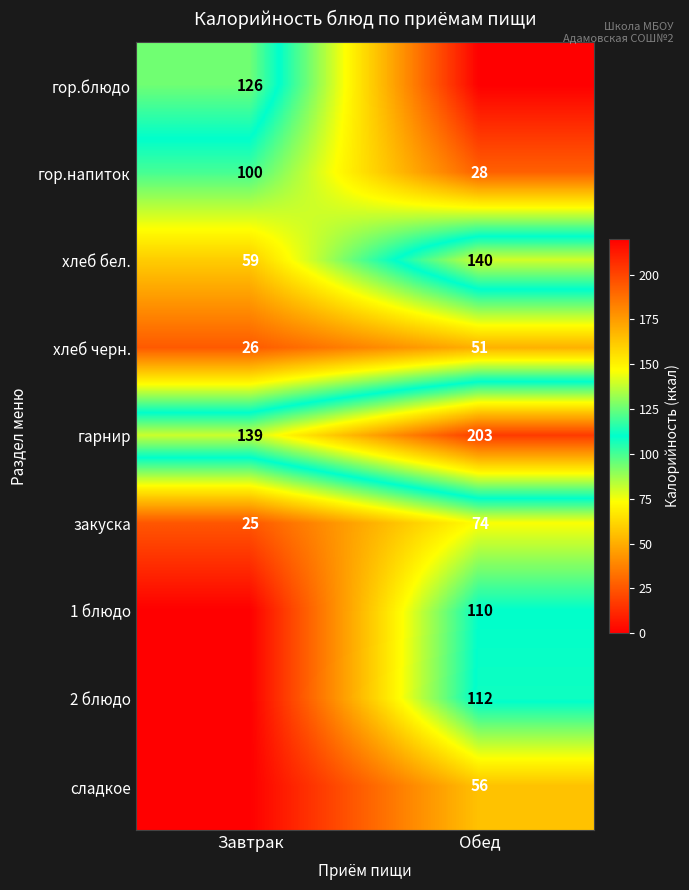

What is the highest value of the гор.напиток series?

100